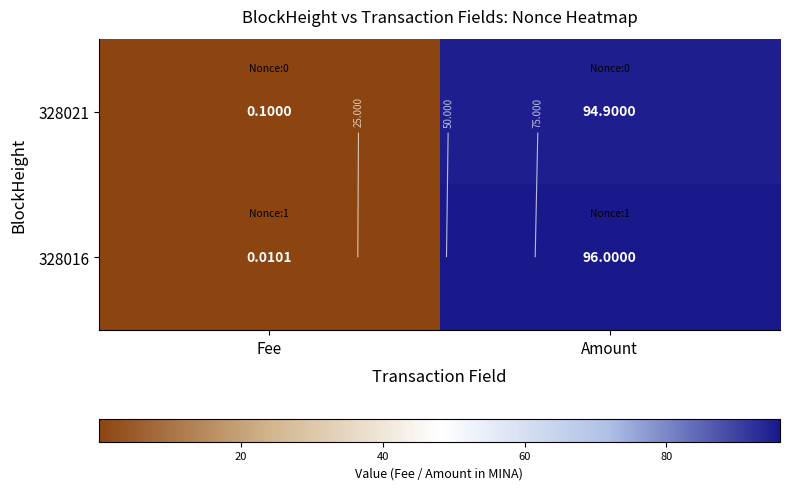

What is the approximate value of 328021 at Fee?

0.1